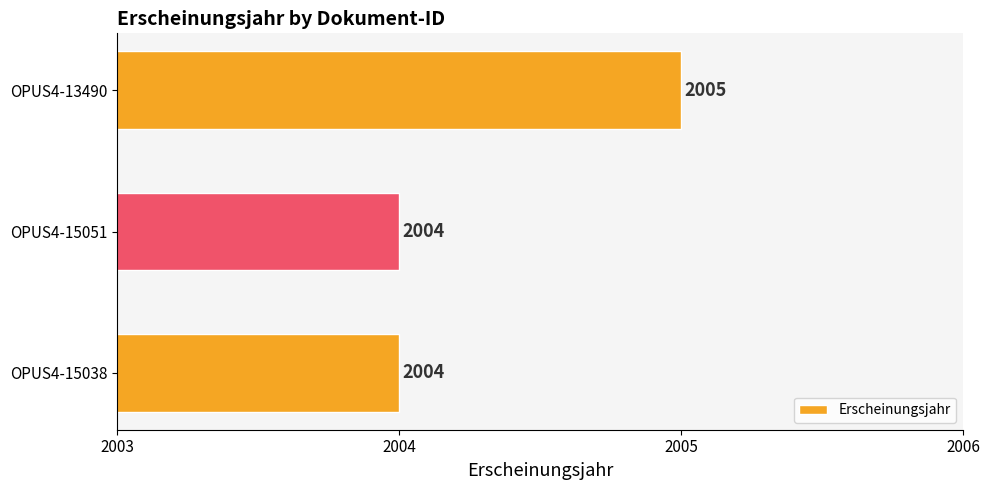

Does the chart contain any negative values?

No